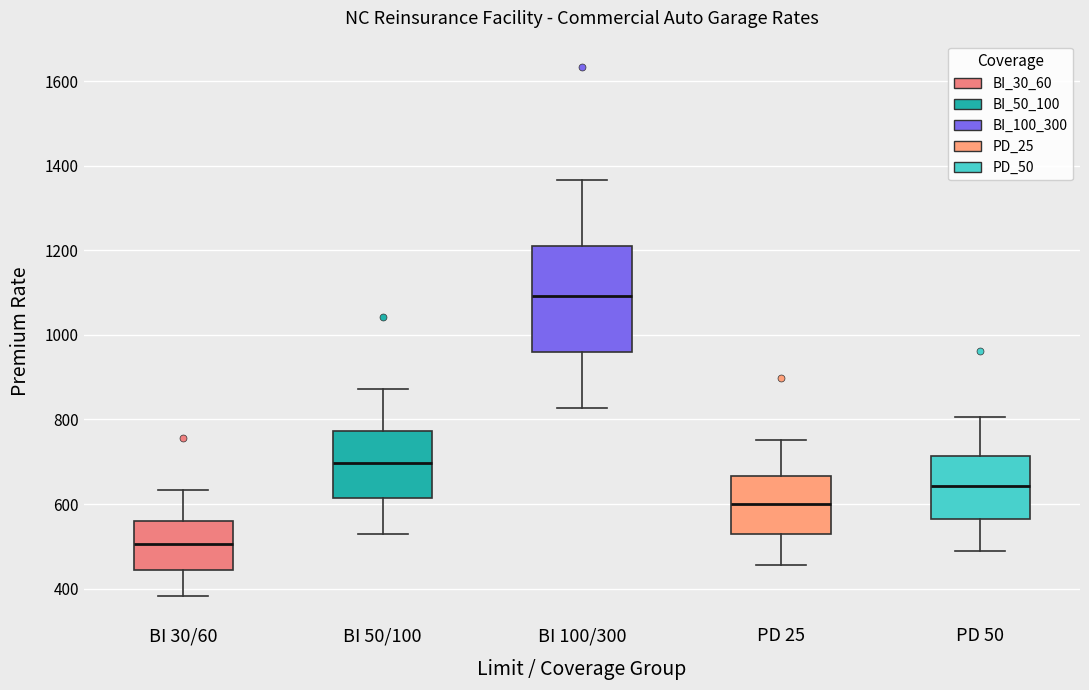

Comparing the boxes themselves (not the whiskers), which one is the tallest?

BI 100/300